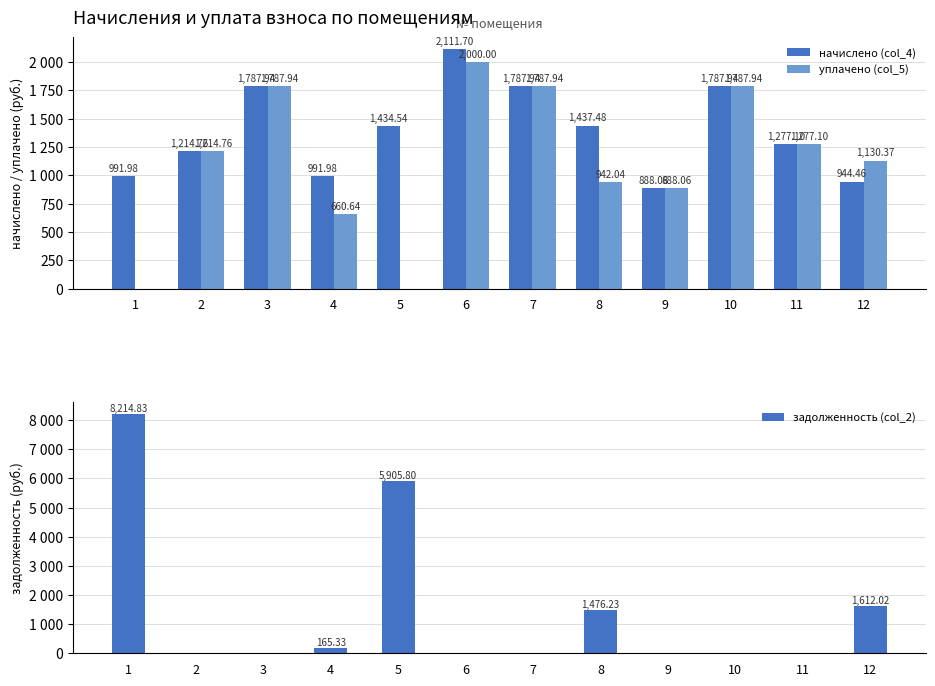

Which series has the largest total across all categories?

задолженность (col_2)